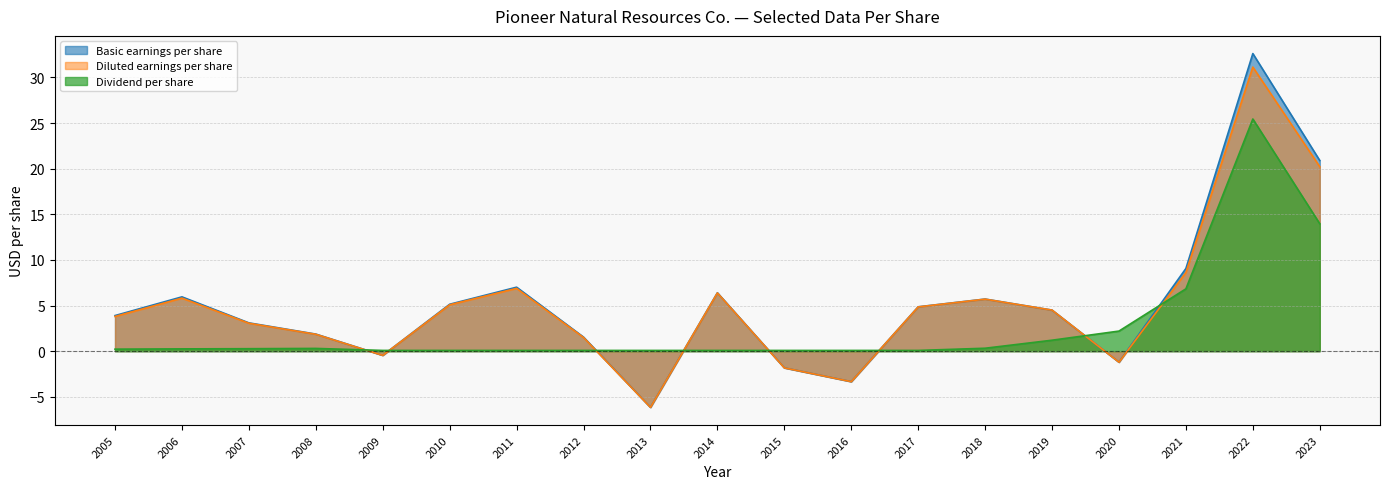

How many values in Basic earnings per share are above zero?

14